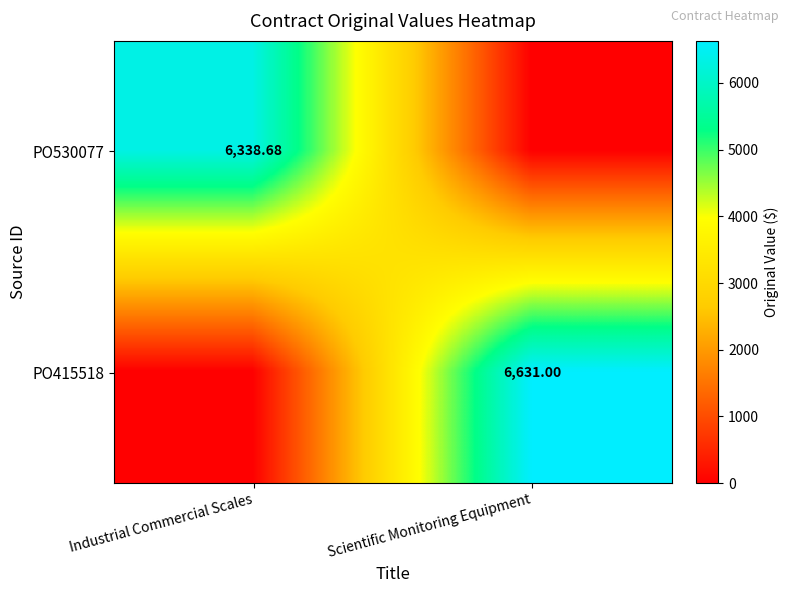

At which category does the chart reach its minimum across all series?

Scientific Monitoring Equipment